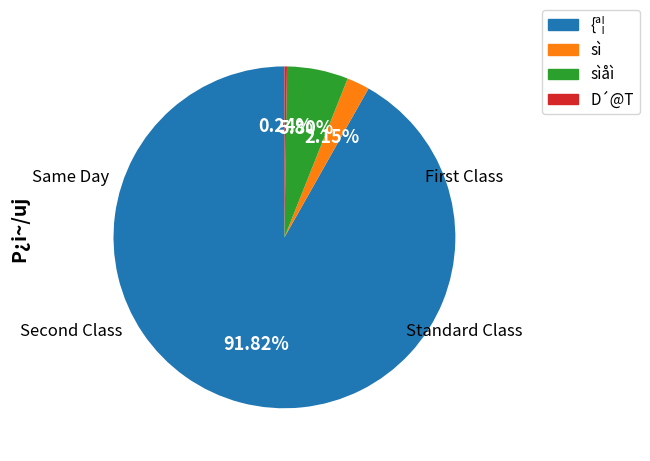

Is there any slice that represents more than half of the pie?

Yes